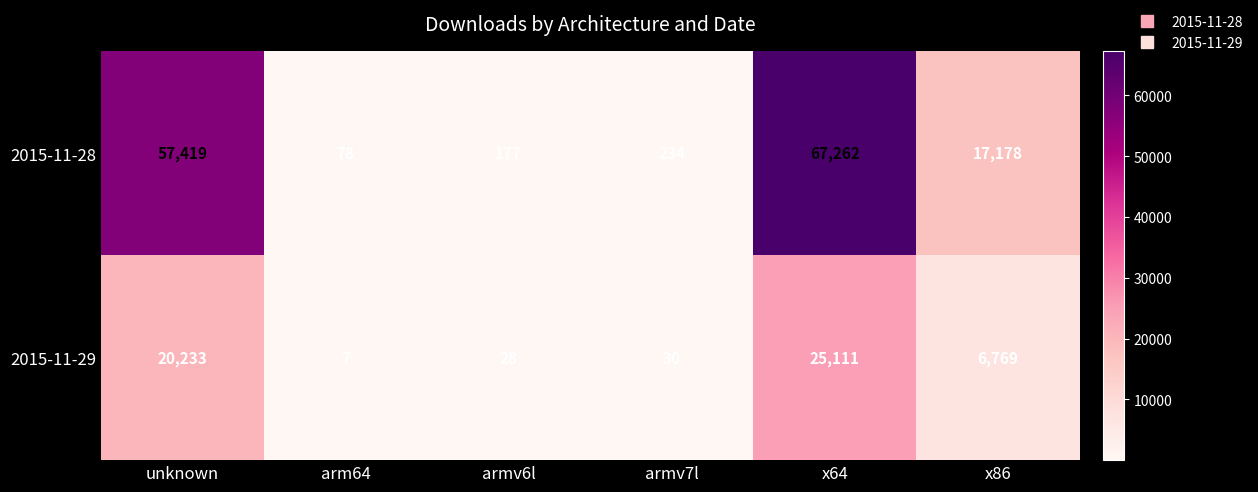

Reading right to left, list all the values displayed in this chart.

2015-11-28: x86=17178	x64=67262	armv7l=234	armv6l=177	arm64=78	unknown=57419
2015-11-29: x86=6769	x64=25111	armv7l=30	armv6l=28	arm64=7	unknown=20233